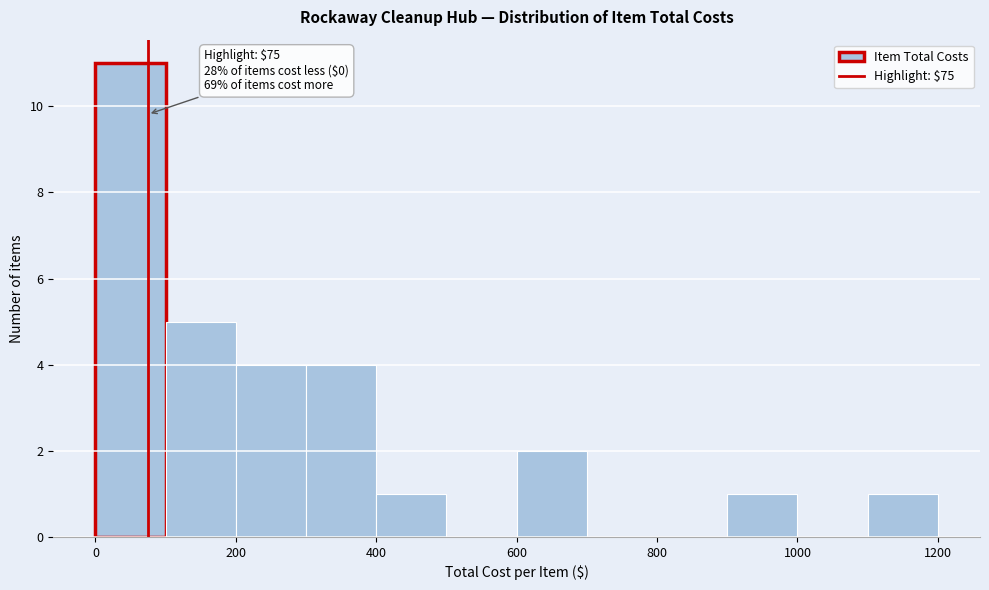

Over which range of the x-axis is the bar tallest?

0 to 100